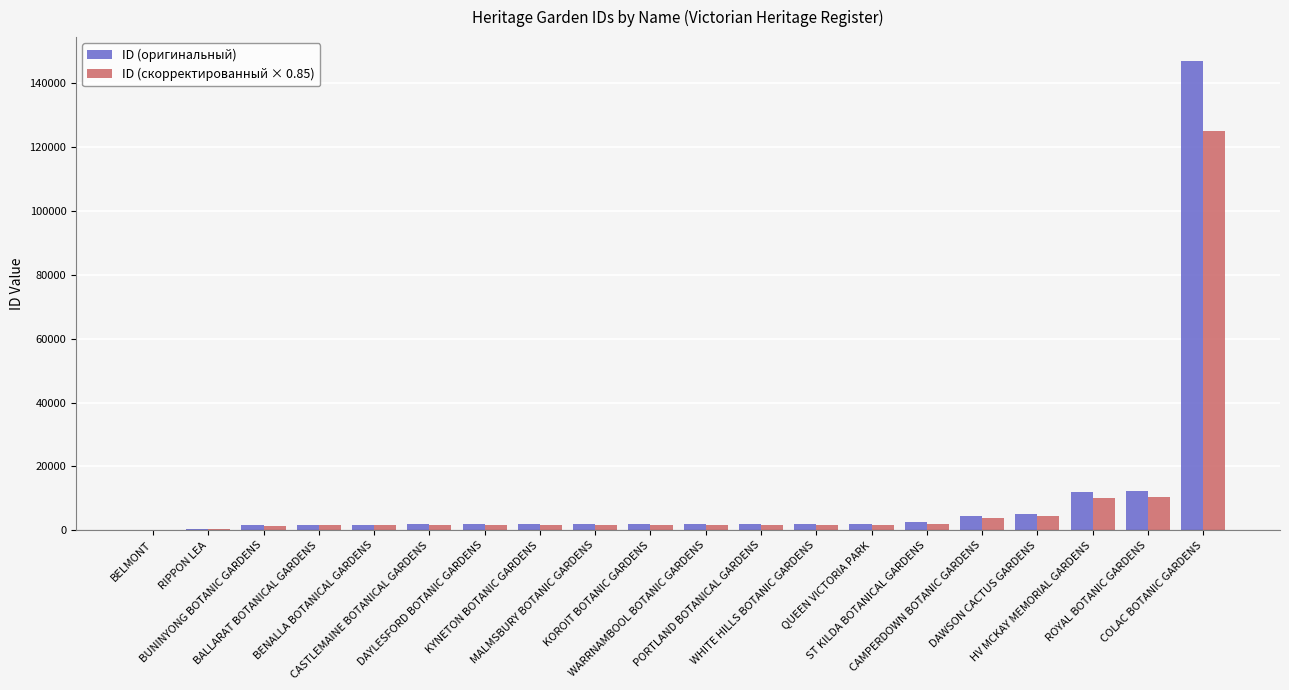

What is the sum of the ID (скорректированный × 0.85) values at QUEEN VICTORIA PARK and COLAC BOTANIC GARDENS?

126780.1